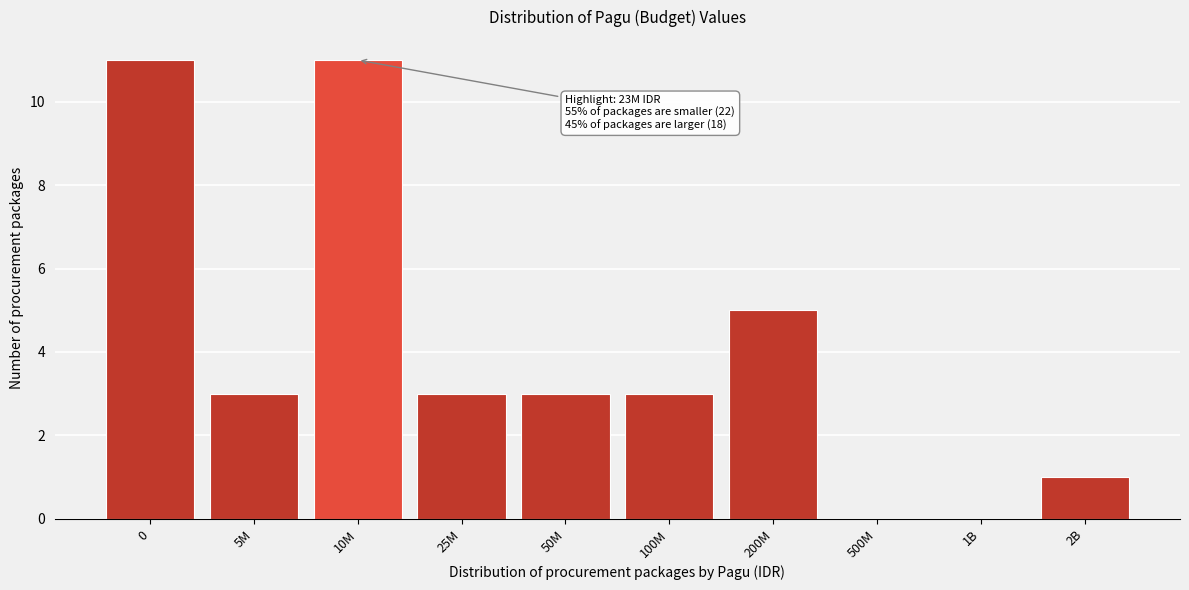

Reading right to left, extract all data points from this chart.

2B=1	1B=0	500M=0	200M=5	100M=3	50M=3	25M=3	10M=11	5M=3	0=11